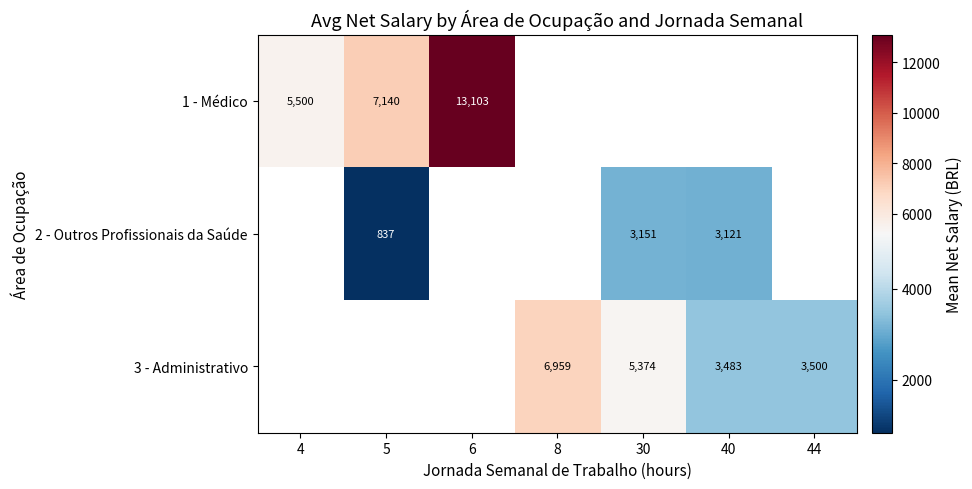

Is the value of 3 - Administrativo at 44 greater than the value of 1 - Médico at 5?

No